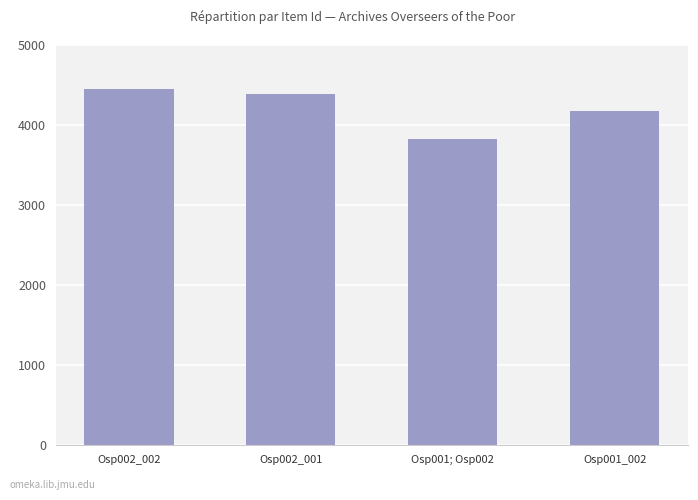

Reading left to right, list all the values displayed in this chart.

4445	4390	3828	4173